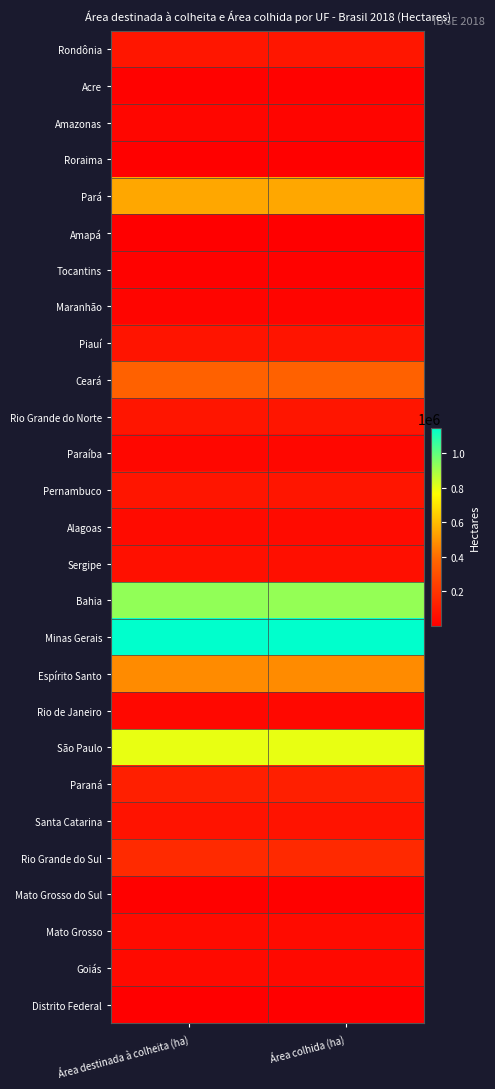

List the series in order of their peak value, lowest first.

Distrito Federal, Amapá, Mato Grosso do Sul, Roraima, Acre, Tocantins, Maranhão, Amazonas, Paraíba, Rio de Janeiro, Goiás, Mato Grosso, Alagoas, Sergipe, Santa Catarina, Piauí, Pernambuco, Rio Grande do Norte, Rondônia, Paraná, Rio Grande do Sul, Ceará, Espírito Santo, Pará, São Paulo, Bahia, Minas Gerais